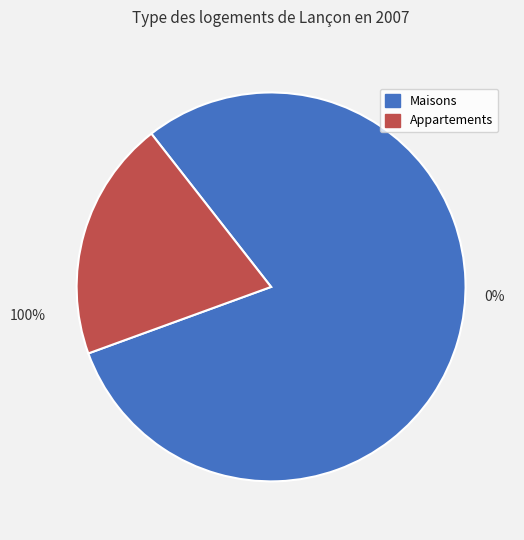

Does 3 represent more than half of the total?

No